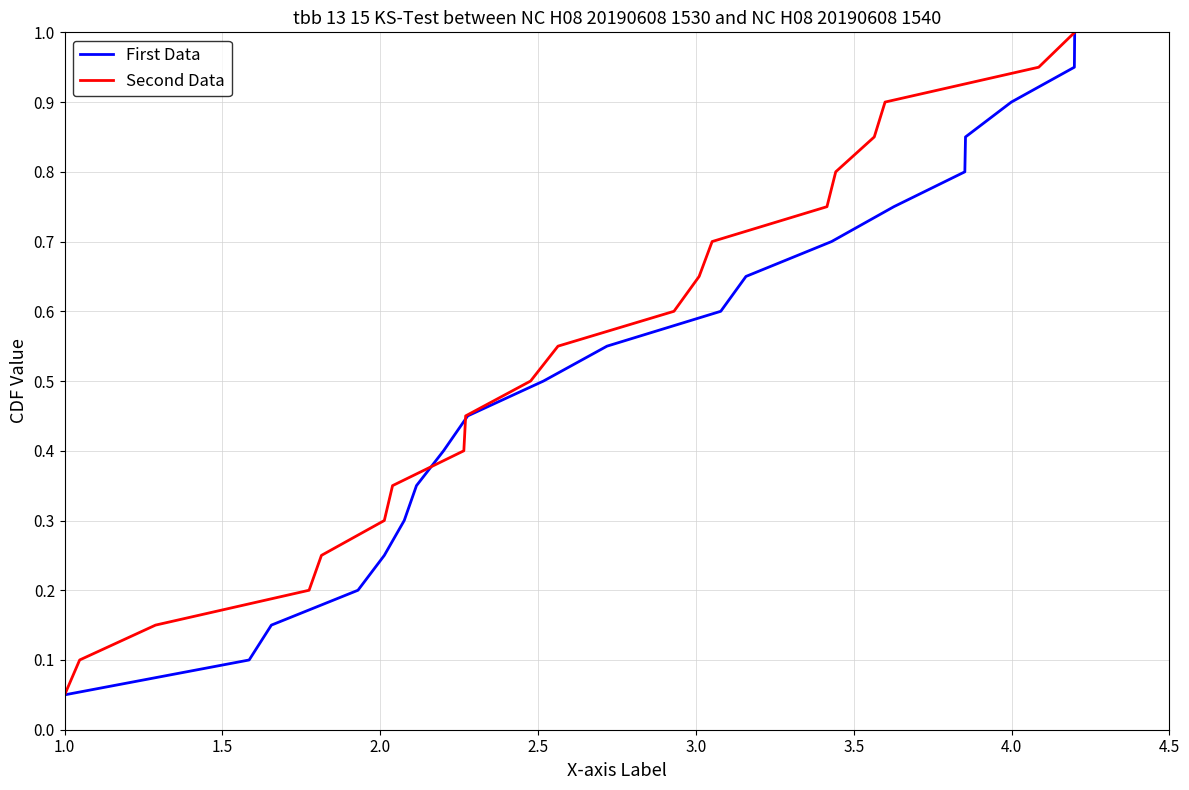

What is the approximate value of Second Data at 1.0?

0.1